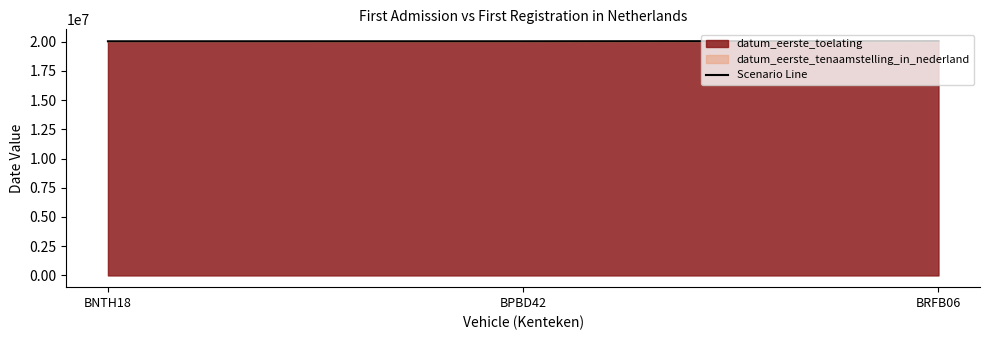

How many lines are shown in the chart?

1